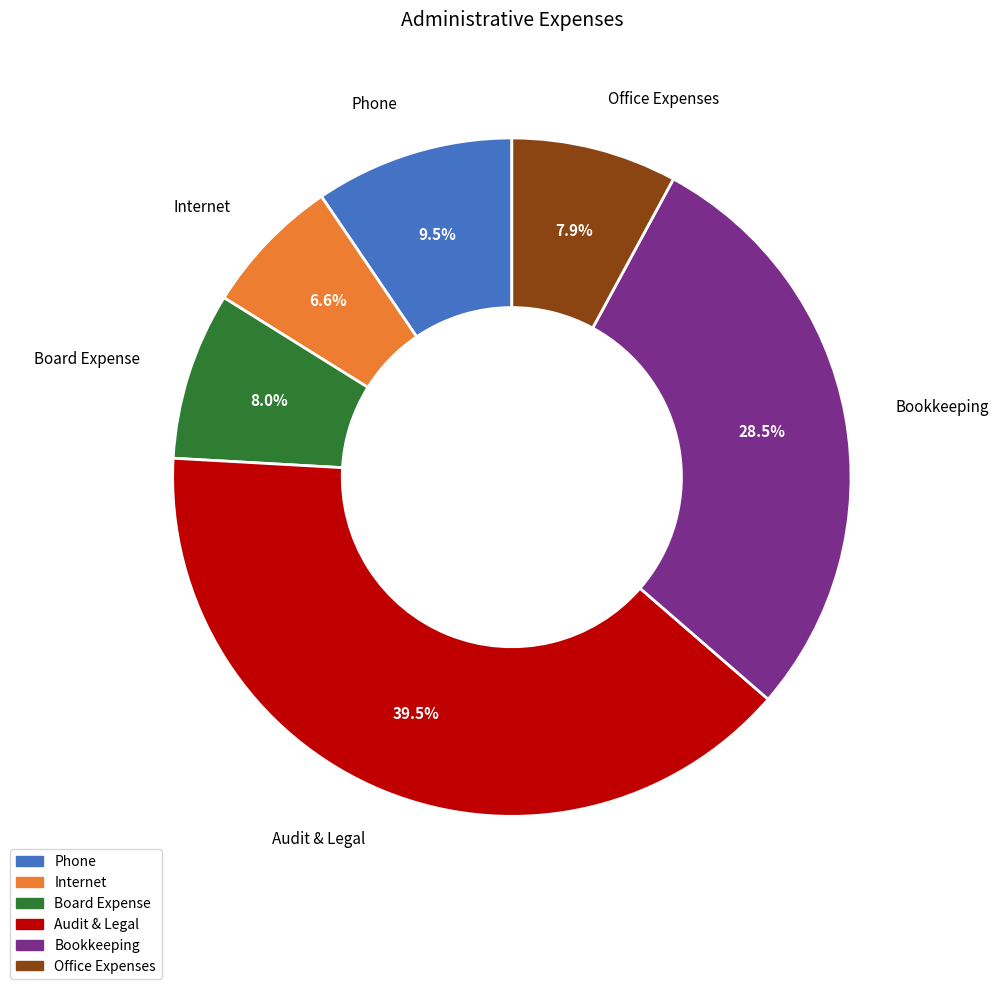

To the nearest percent, what percentage of the pie is Office Expenses?

8%